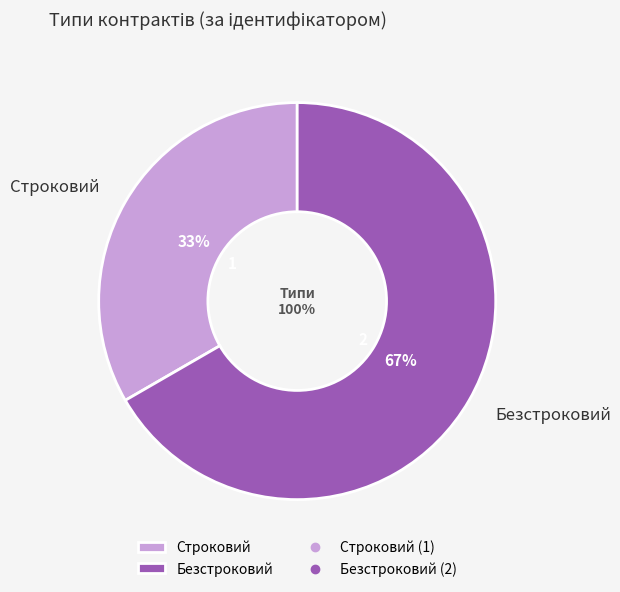

To the nearest percent, what portion does Строковий represent?

33%